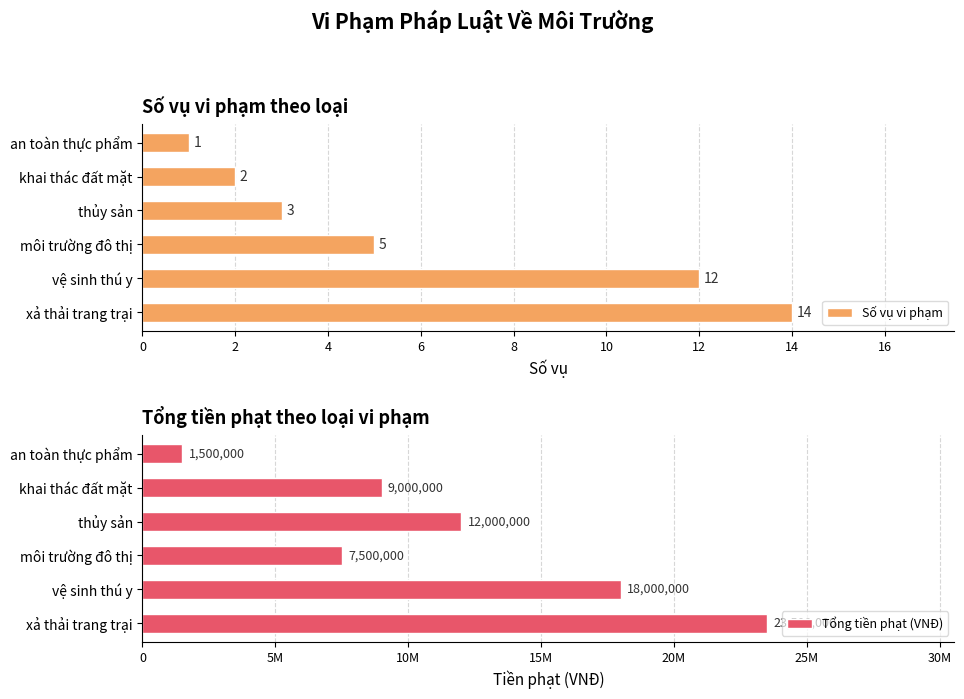

What value does the Số vụ vi phạm series have at xả thải trang trại, to the nearest 5?

15